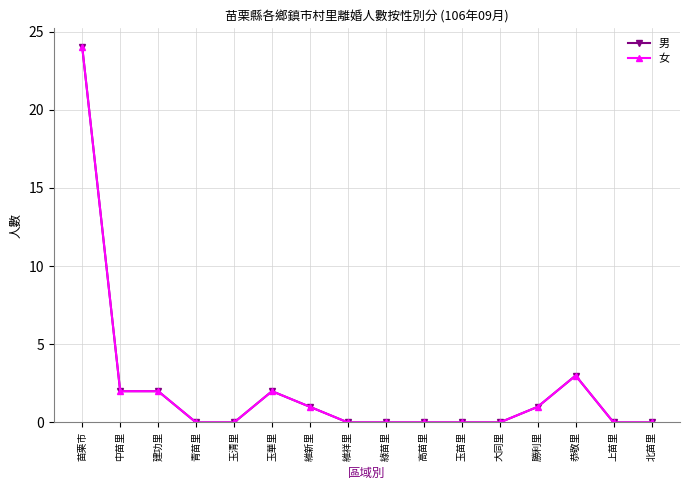

What position from the right is 建功里?

14